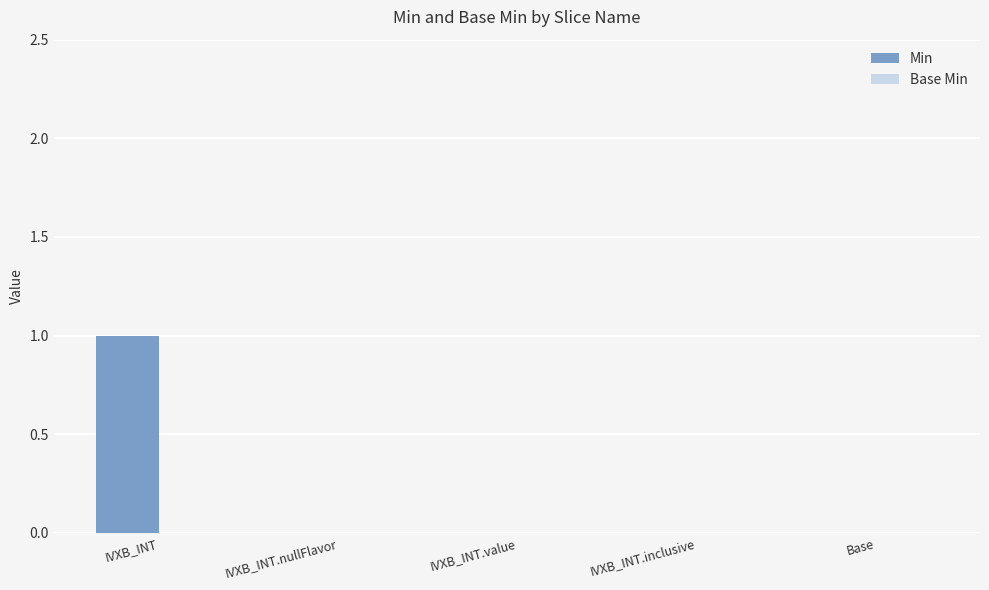

Reading left to right, extract all data points from this chart.

IVXB_INT=1	IVXB_INT.nullFlavor=0	IVXB_INT.value=0	IVXB_INT.inclusive=0	Base=0